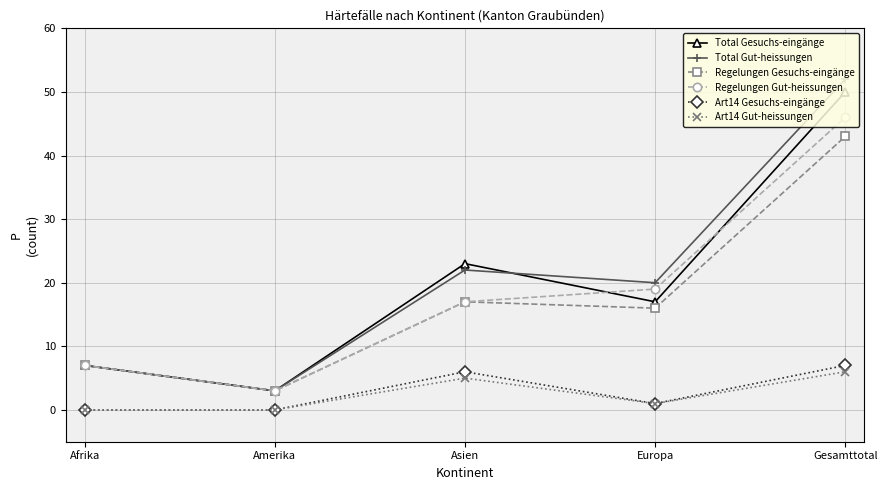

Which series has the largest total across all categories?

Total Gut-heissungen